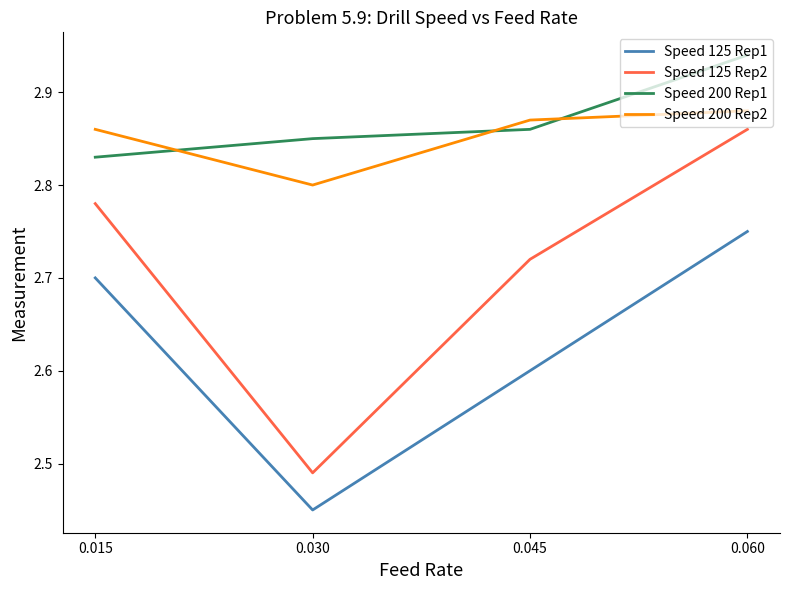

How many times do Speed 200 Rep1 and Speed 200 Rep2 cross each other?

3